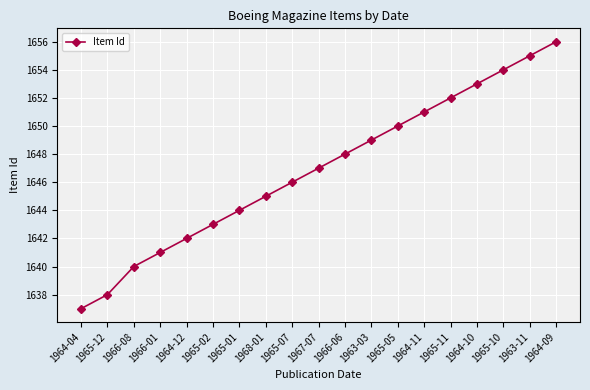

Reading left to right, what are all the values shown in this chart?

1637	1638	1640	1641	1642	1643	1644	1645	1646	1647	1648	1649	1650	1651	1652	1653	1654	1655	1656